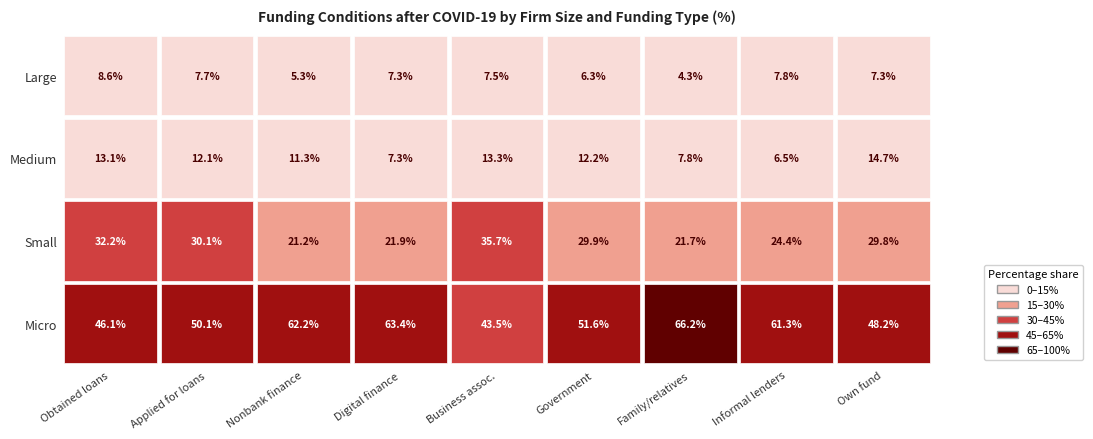

At 5, list the series in order from smallest to largest.

Large, Medium, Small, Micro